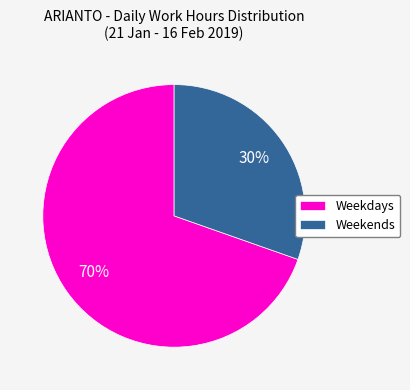

Between Weekends and Weekdays, which is larger?

Weekdays